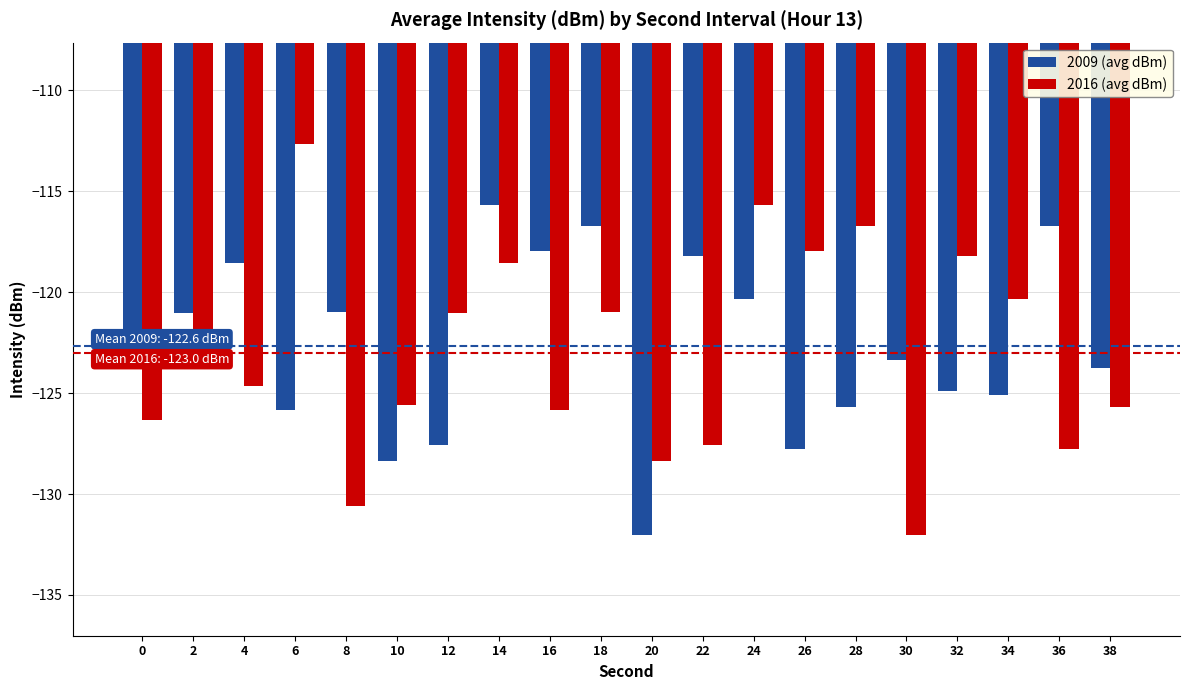

Which series has the largest range (max minus min)?

2016 (avg dBm)